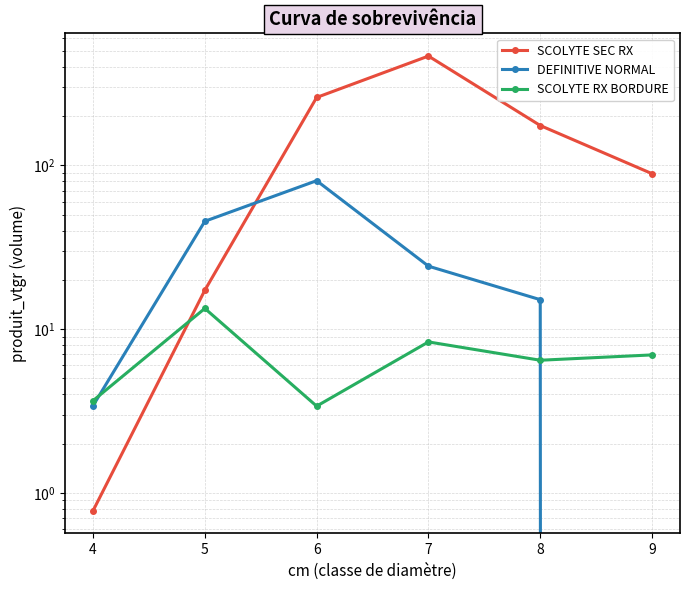

What is the sum of the SCOLYTE SEC RX values at 7 and 8?

641.5